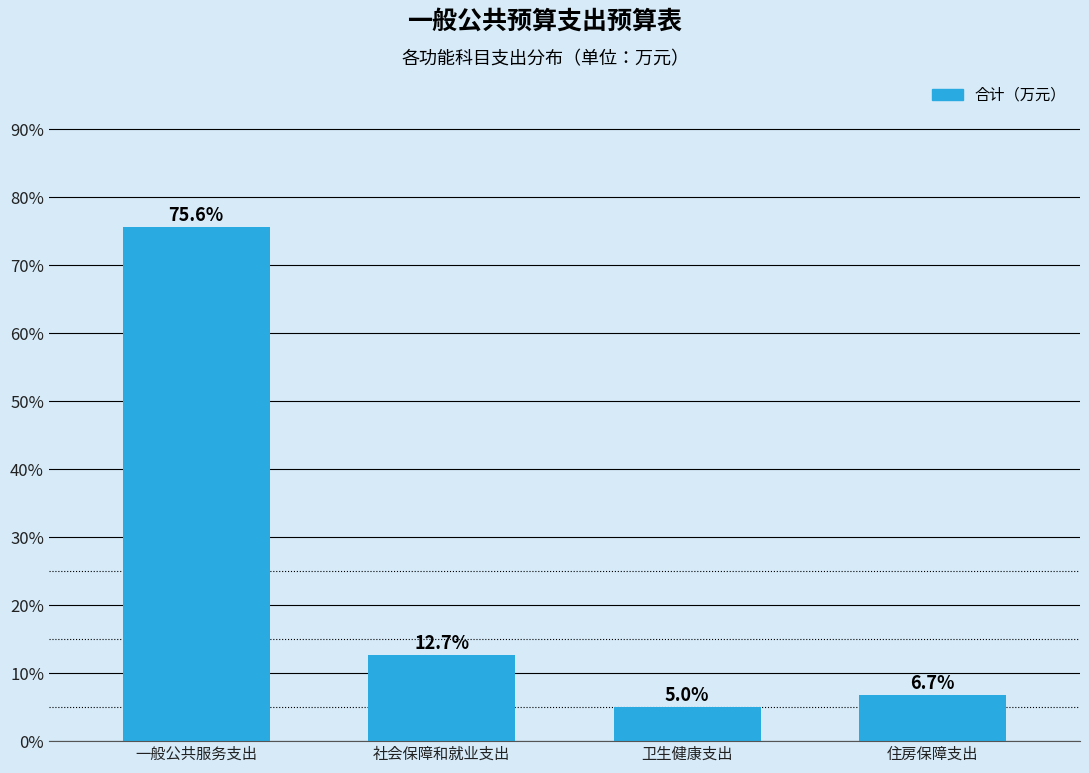

Reading right to left, extract all data points from this chart.

6.7	5.0	12.7	75.6